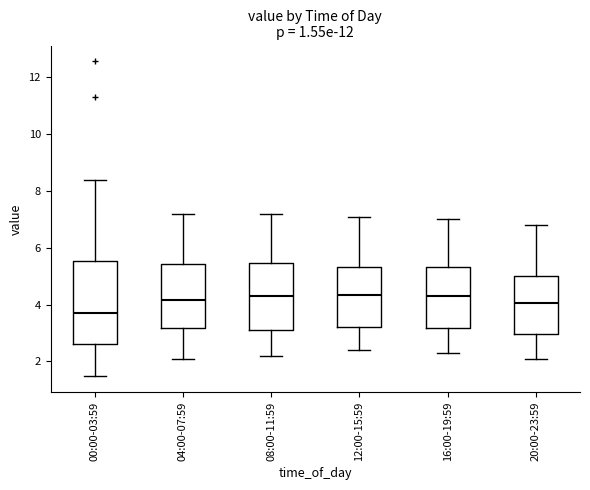

Which box's median line is the lowest?

00:00-03:59